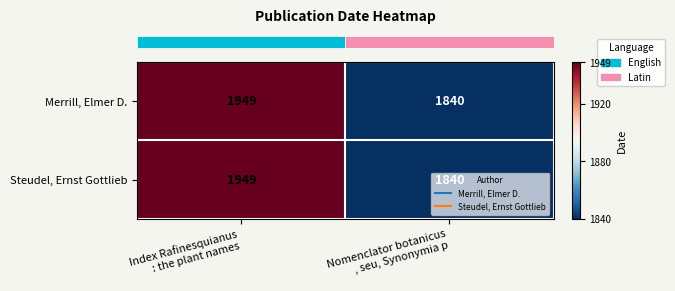

What is the sum of all Merrill, Elmer D. values?

3789